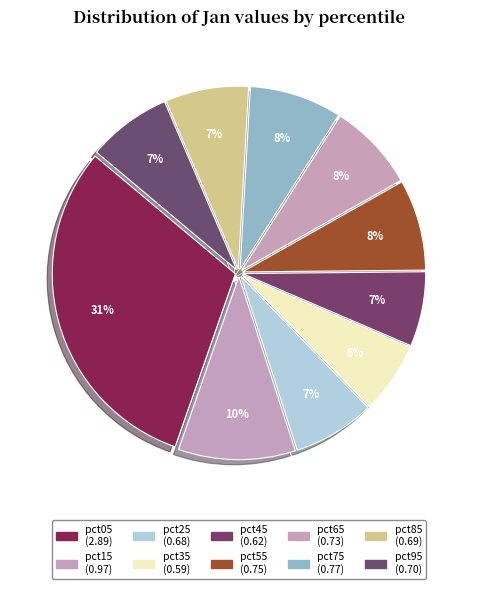

Which has a higher value, pct95 or pct45?

pct95